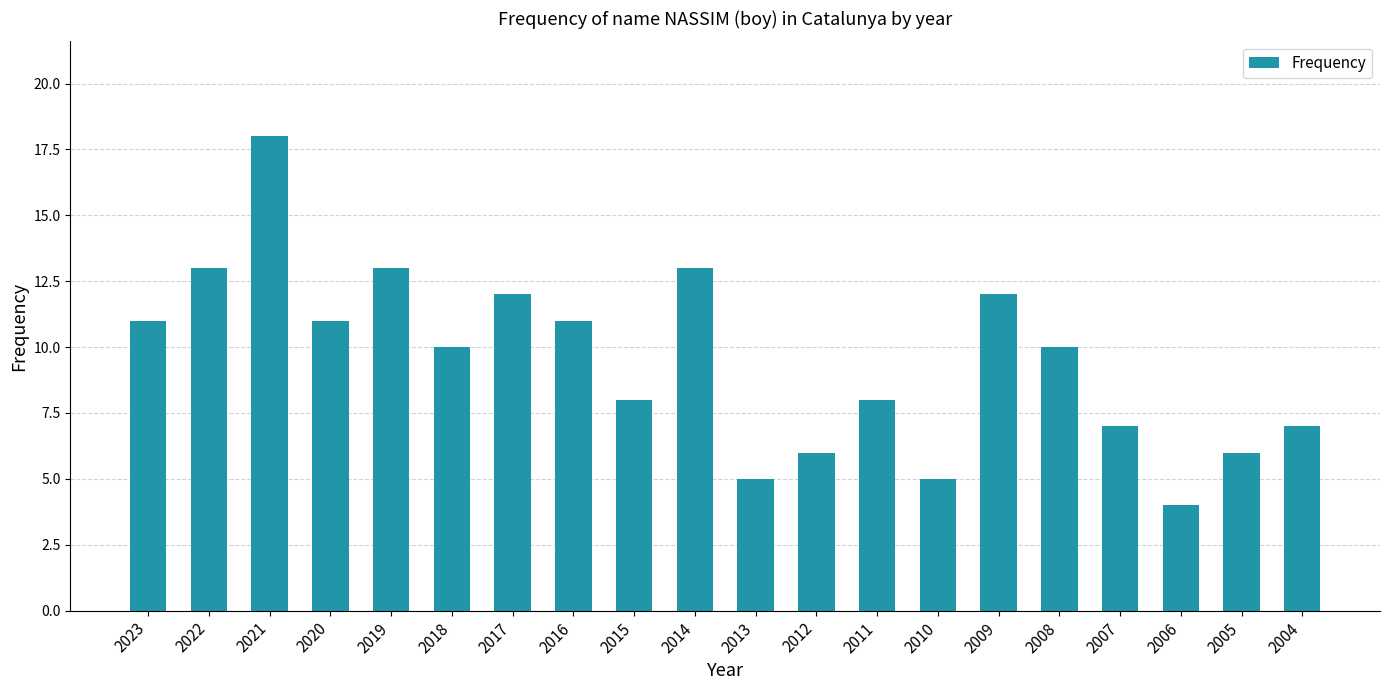

What is the difference between the maximum and minimum values?

14